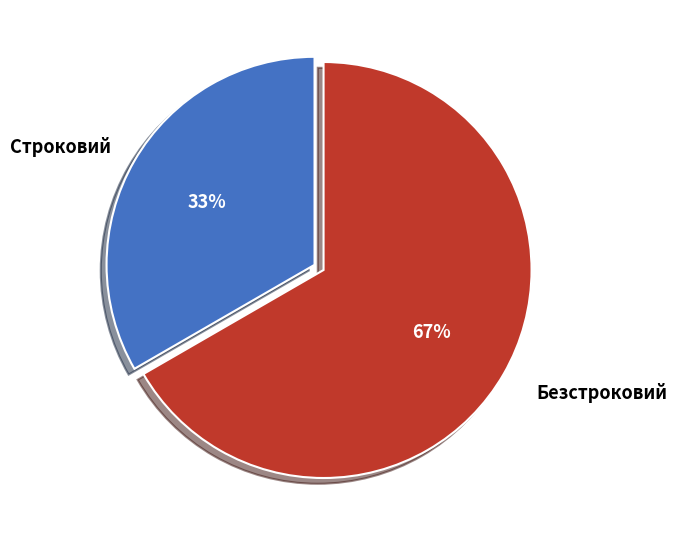

What is the ratio of the value at Строковий to the value at Безстроковий?

0.5